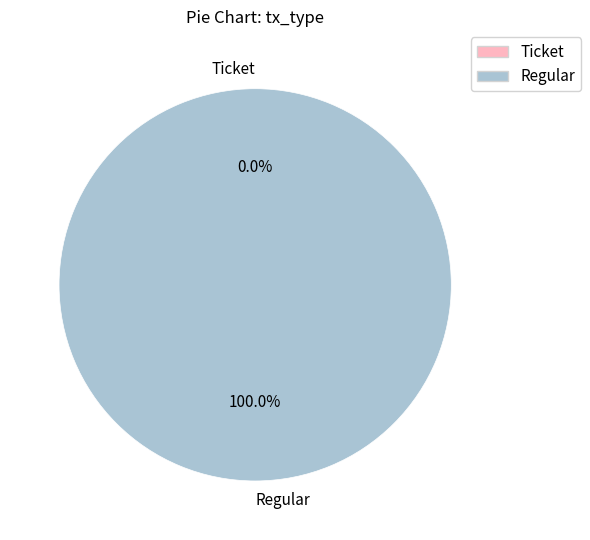

Rank the categories by value from lowest to highest.

Ticket, Regular